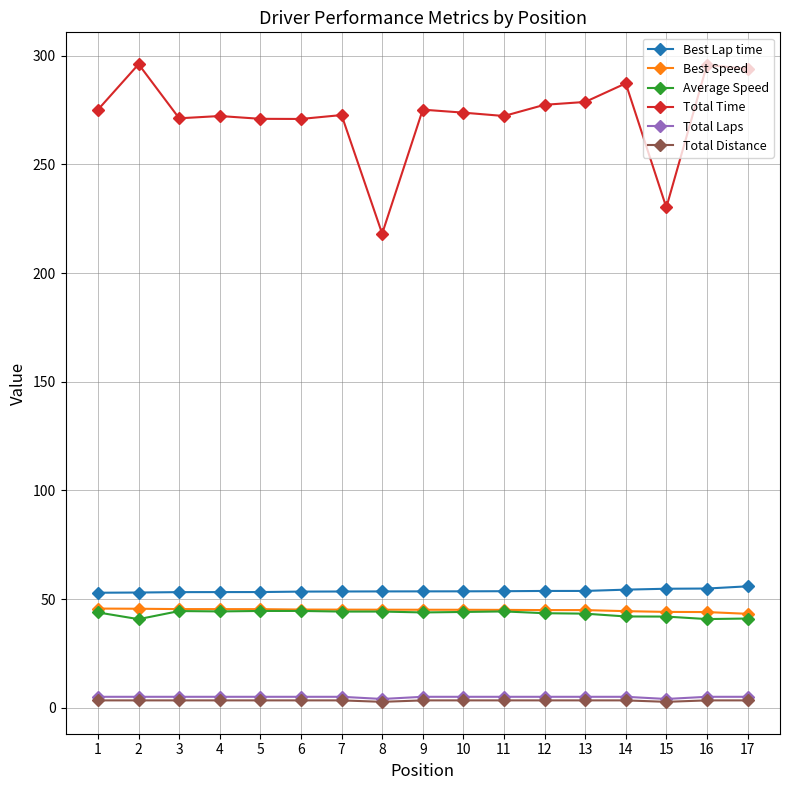

True or false: Total Laps and Best Speed cross at least once.

False